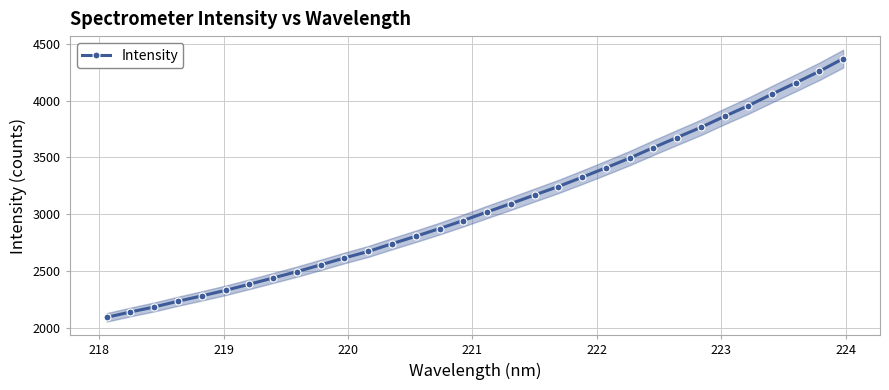

What is the value of the Intensity point at the 1st from the left?

2091.9